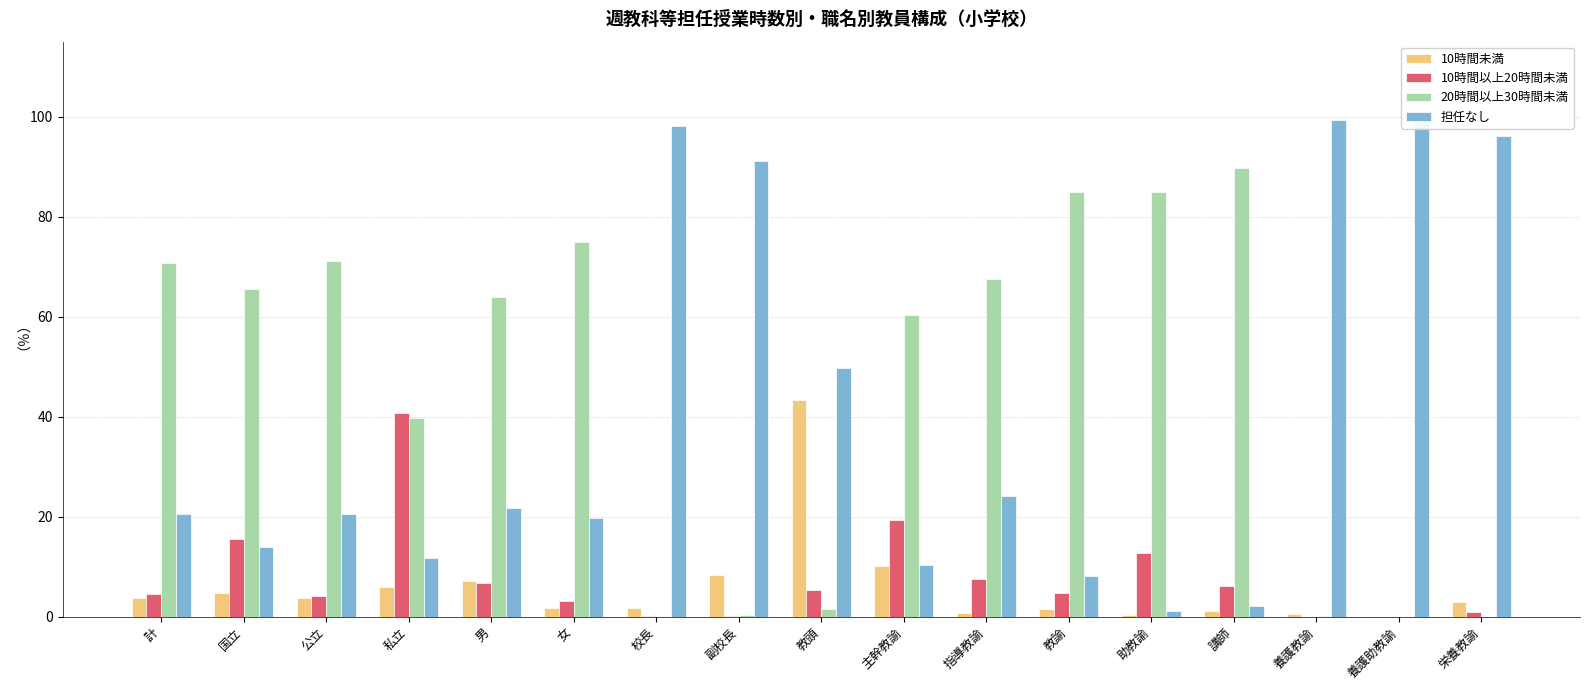

Which series has the largest range (max minus min)?

担任なし